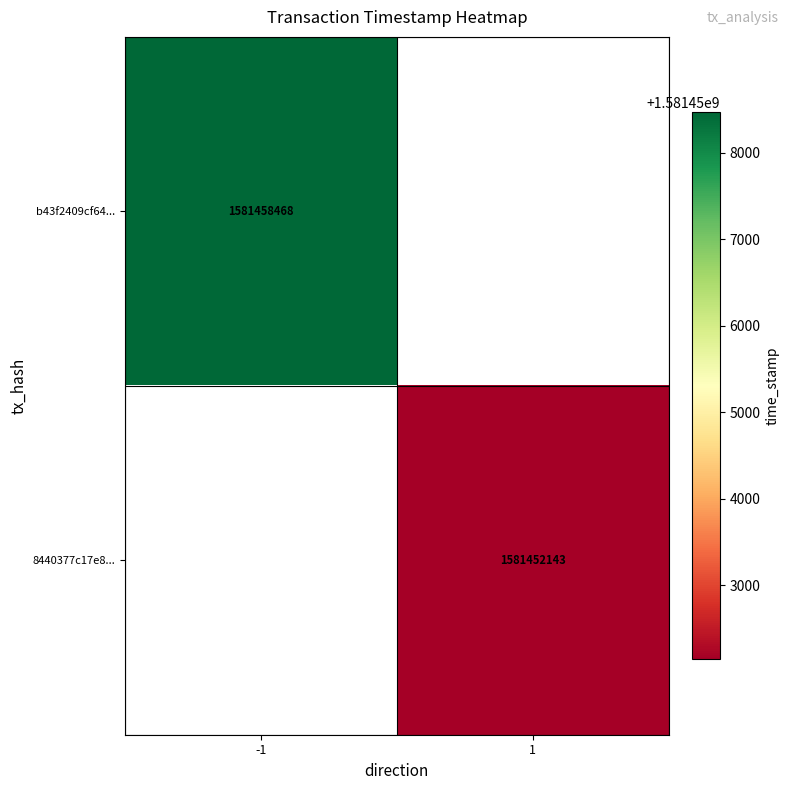

The value of 8440377c17e8... at 1 is 1581452143. True or false?

True